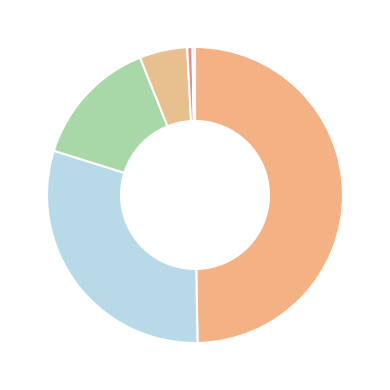

Does any single category account for the majority?

No